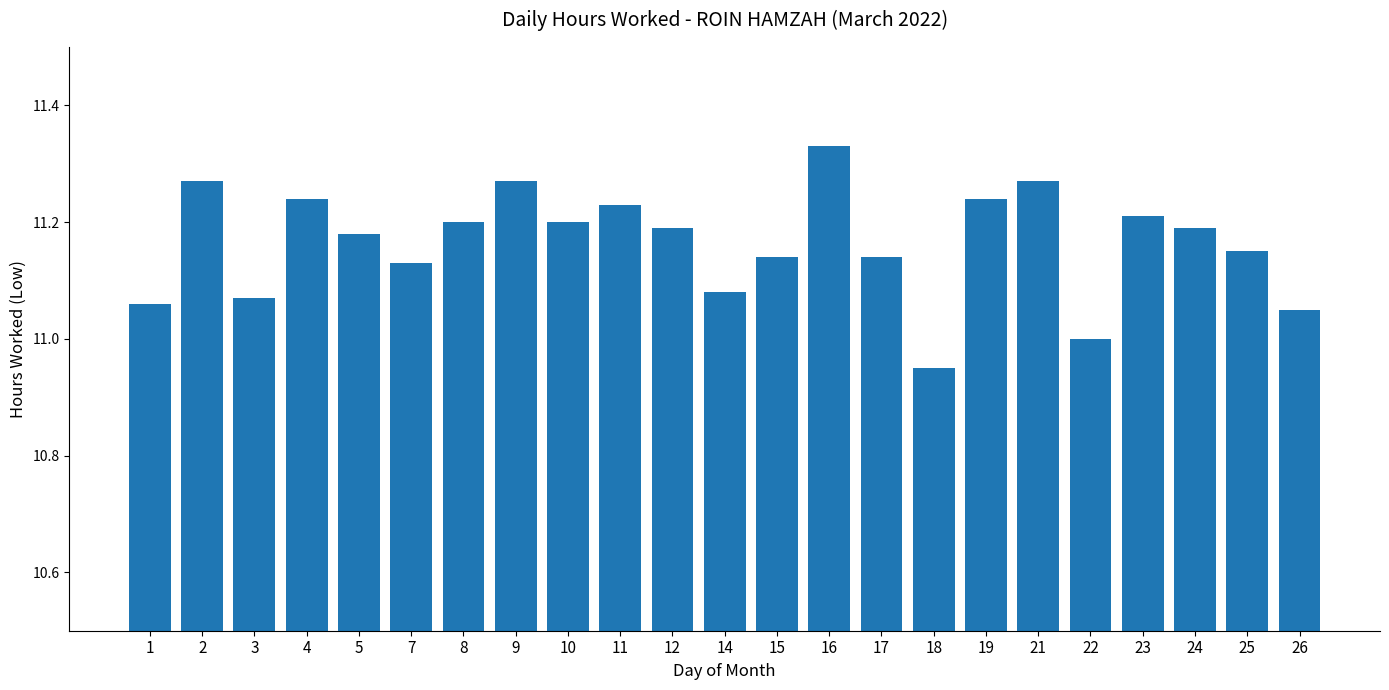

Approximately how many times larger is the value at 12 compared to 9?

1.0